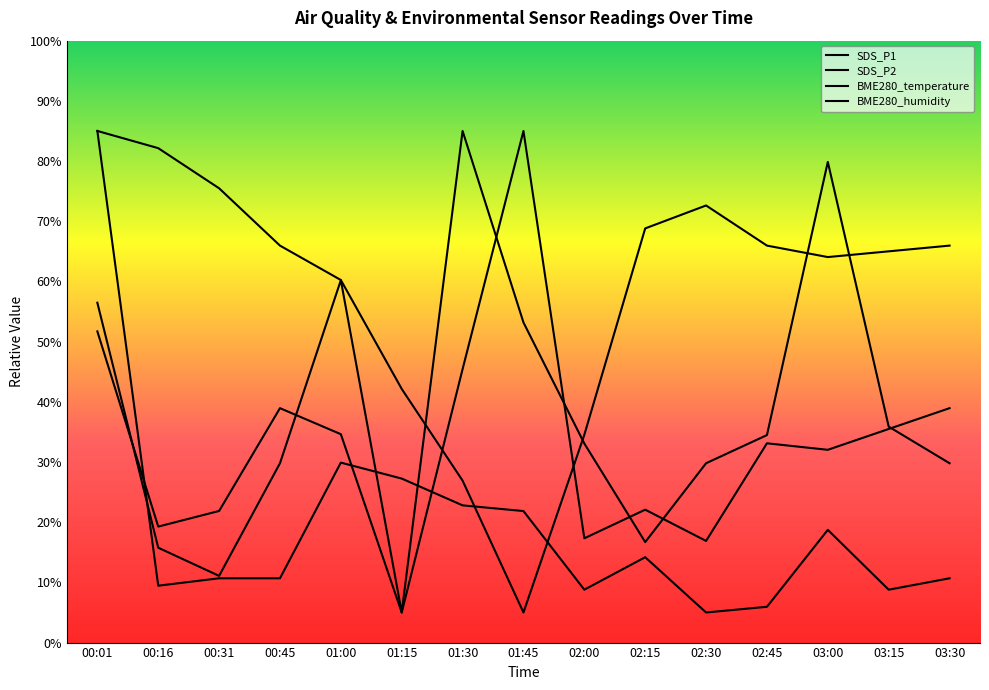

Where does the BME280_temperature series first go above 65?

00:01